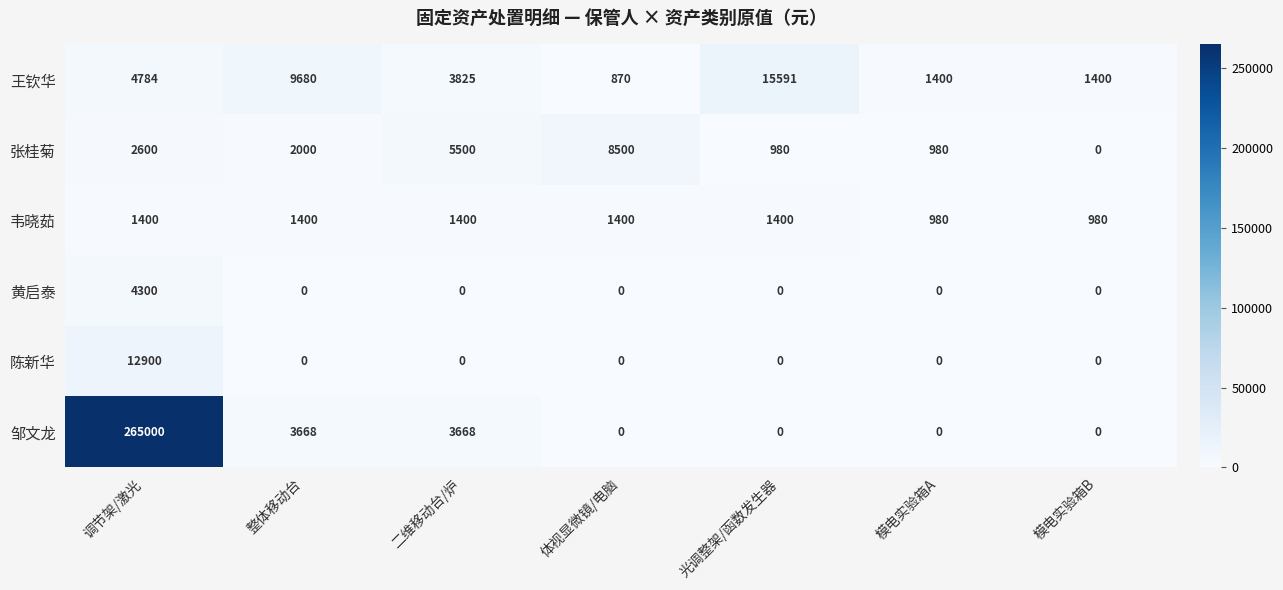

Rank the series by their maximum value, from lowest to highest.

韦晓茹, 黄启泰, 张桂菊, 陈新华, 王钦华, 邹文龙